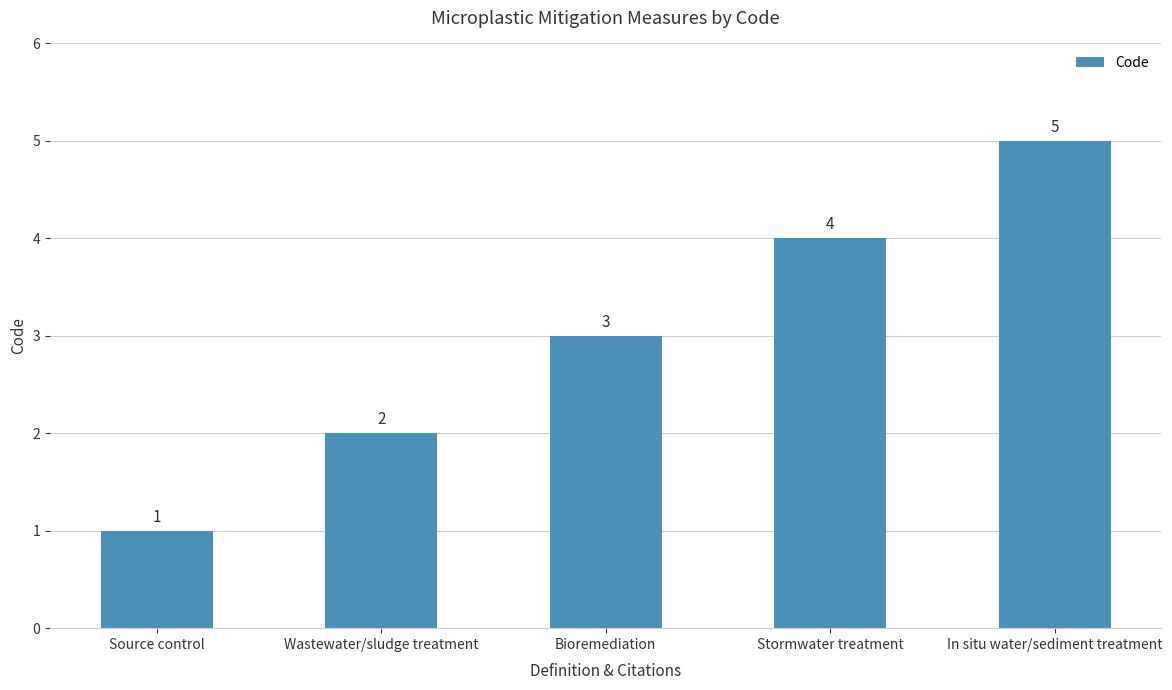

What is the greatest value displayed?

5